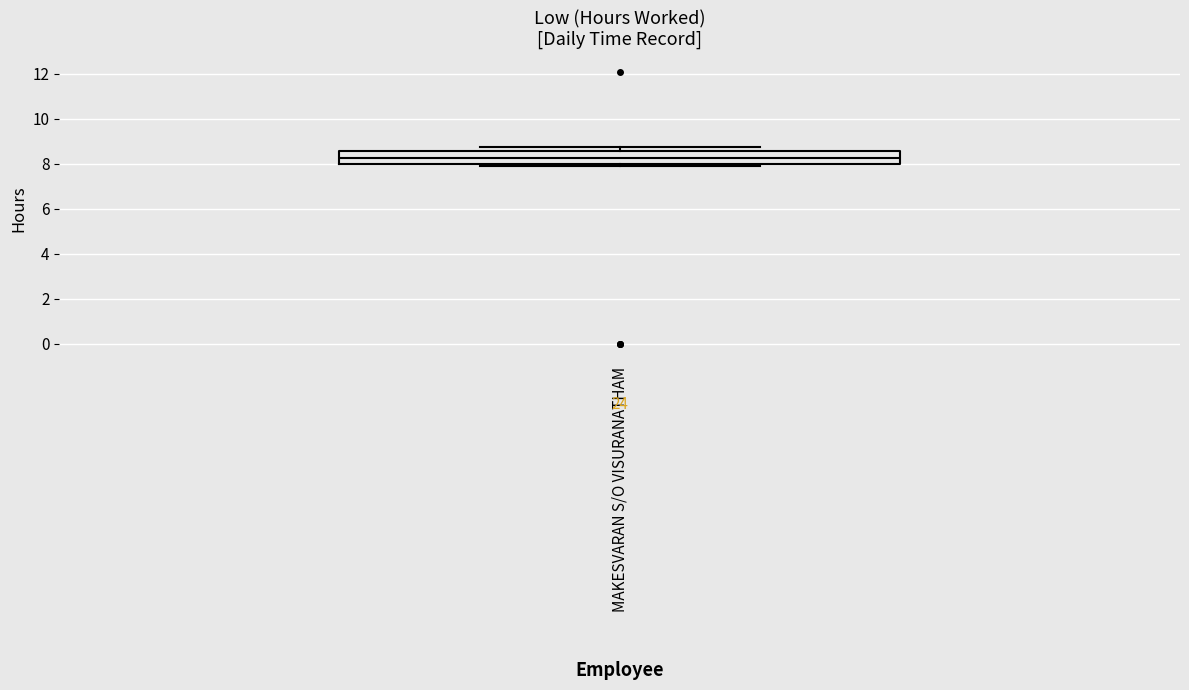

Read this box plot against the y-axis: the position of the median line, the range covered by the box, and the ends of both whiskers. The values are not printed on the chart, so give them approximately, as read against the axis.

median 8.2, box 8.0 to 8.6, whiskers 7.8 to 8.8